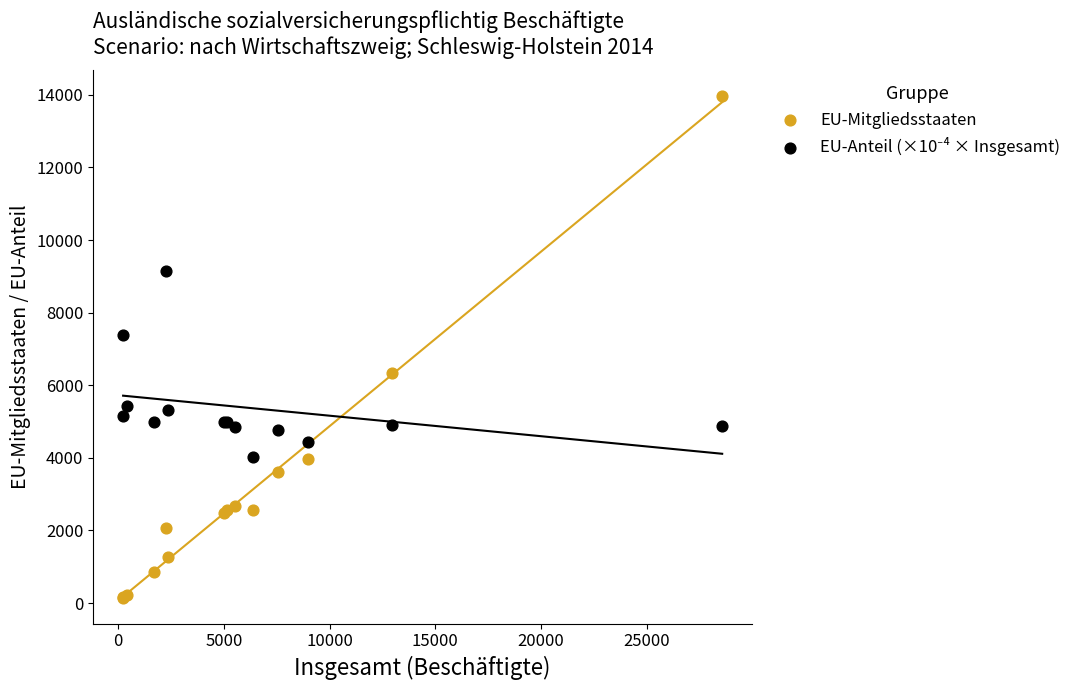

In the EU-Mitgliedsstaaten series, what Y value is closest to 7052?

6335